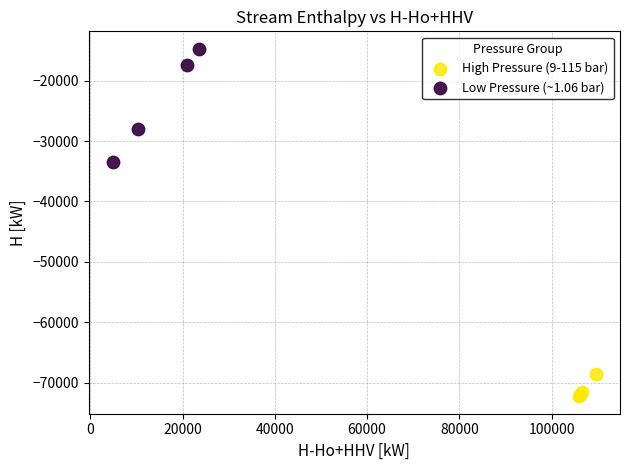

Which series has the largest Y range (max minus min)?

Low Pressure (~1.06 bar)